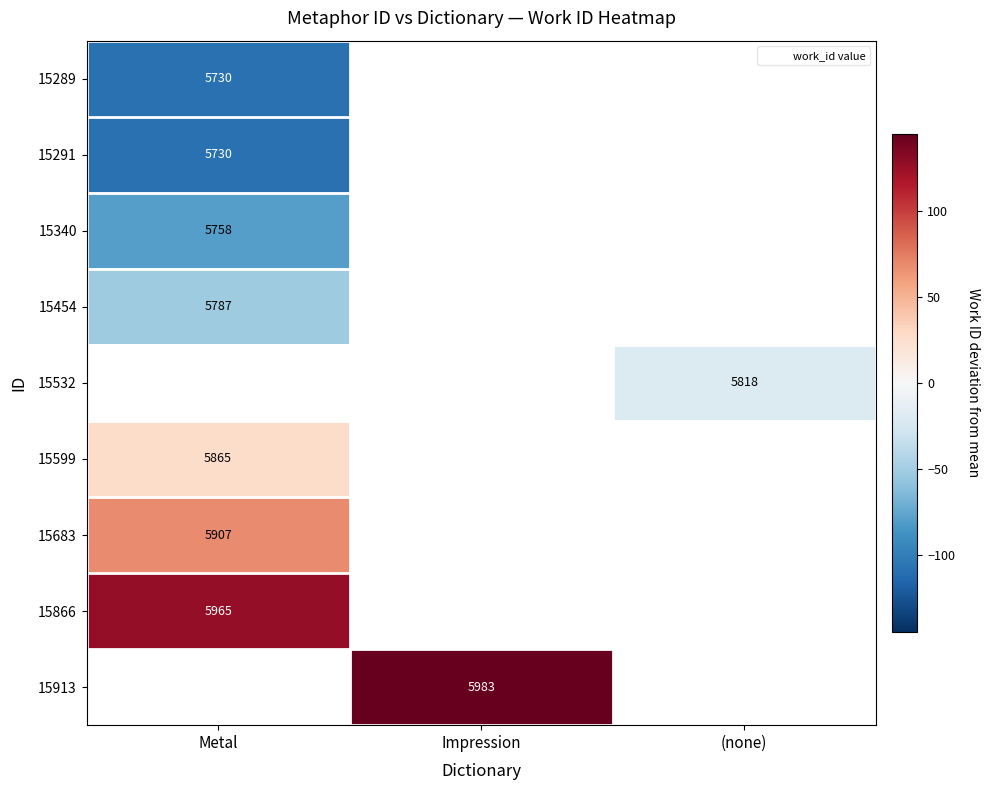

How many series are shown in this chart?

9